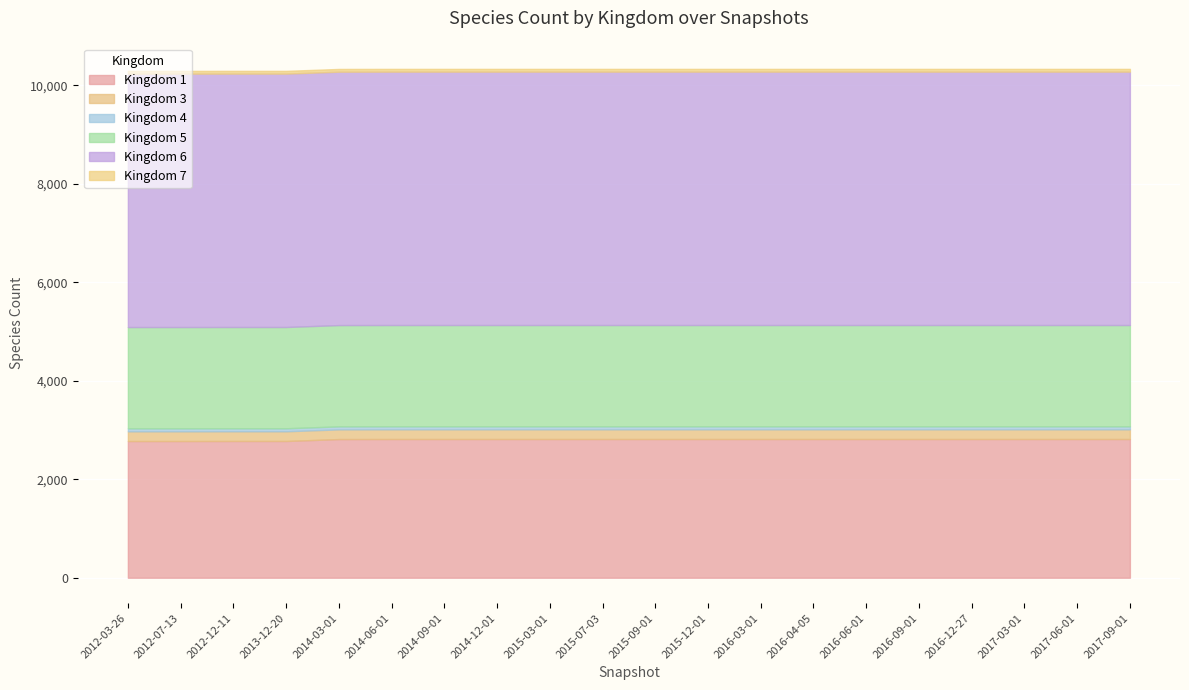

What is the label of the 11th point from the right?

2015-07-03